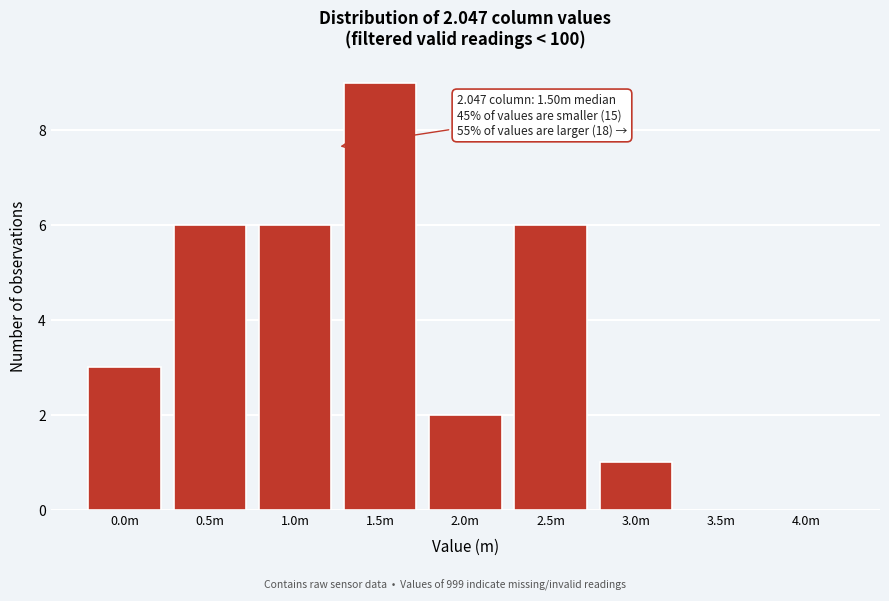

Reading left to right, extract all data points from this chart.

0.0m=3	0.5m=6	1.0m=6	1.5m=9	2.0m=2	2.5m=6	3.0m=1	3.5m=0	4.0m=0